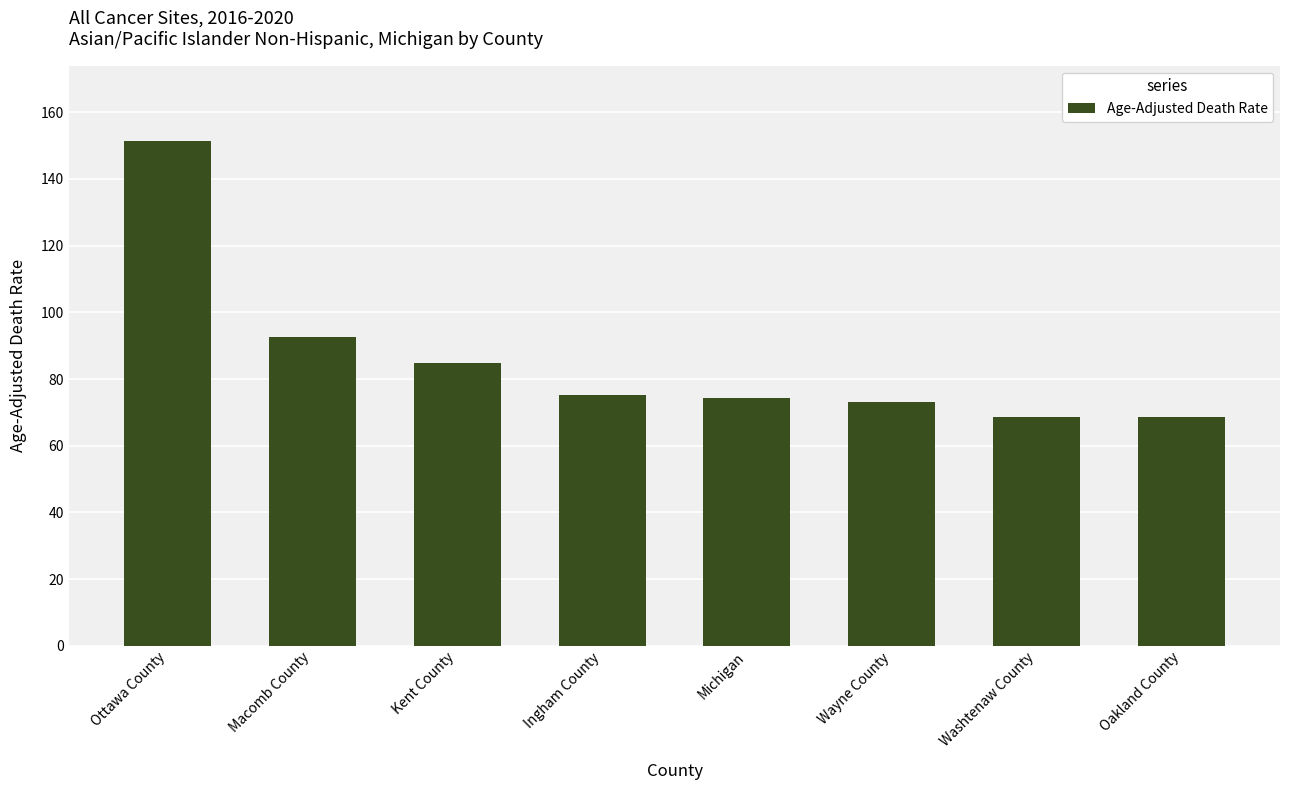

Where is the data nearest to the value 109?

Macomb County